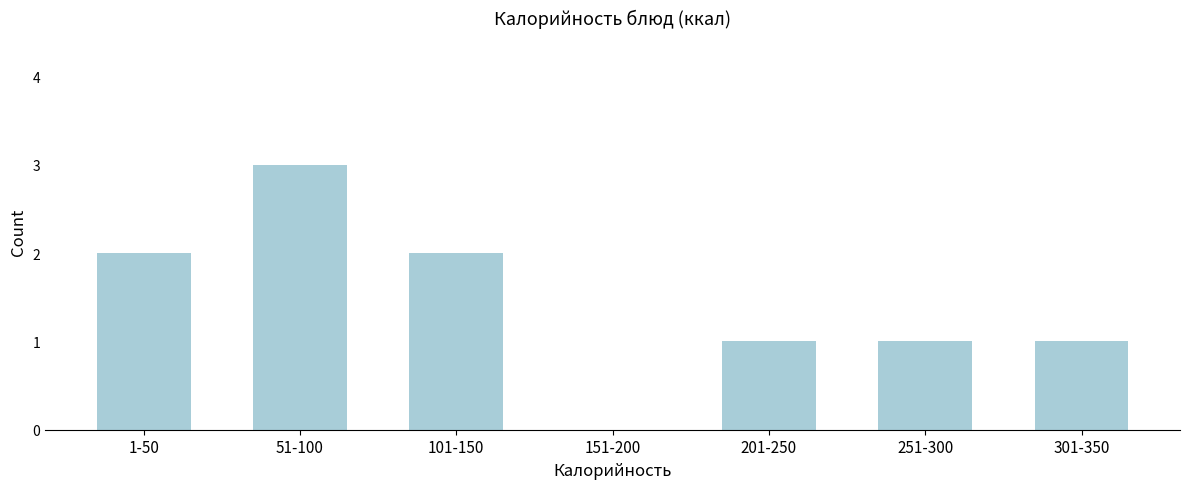

Reading left to right, what are all the values shown in this chart?

1-50=2	51-100=3	101-150=2	151-200=0	201-250=1	251-300=1	301-350=1